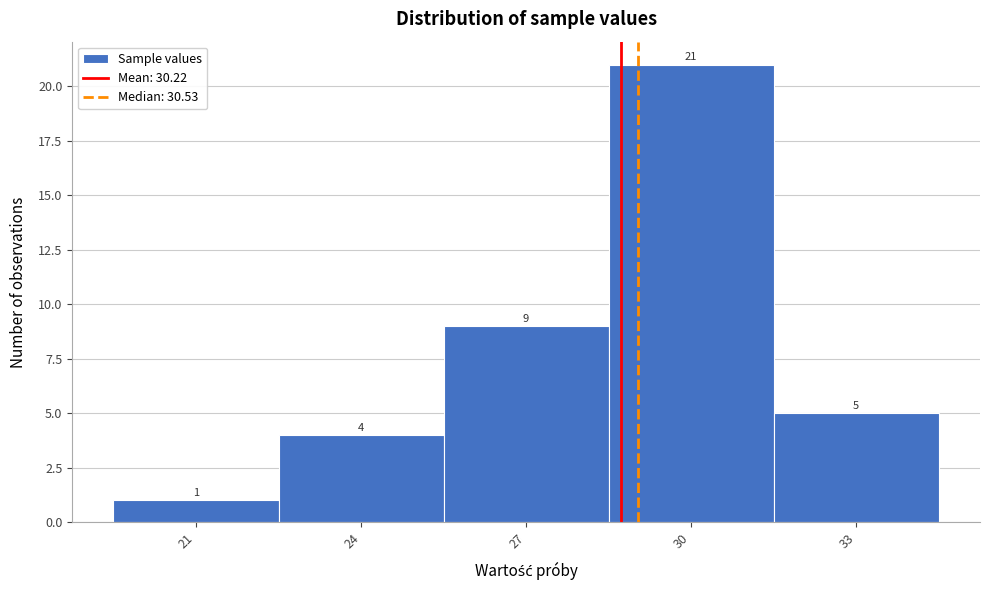

Reading left to right, what are all the values shown in this chart?

21=1	24=4	27=9	30=21	33=5